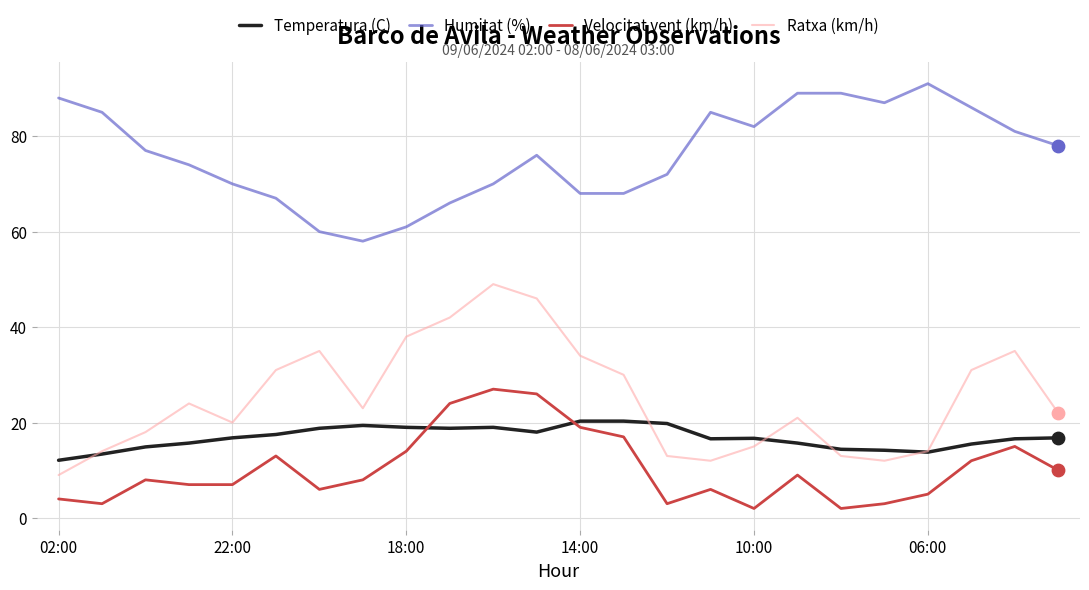

Which series has the largest total across all categories?

Humitat (%)